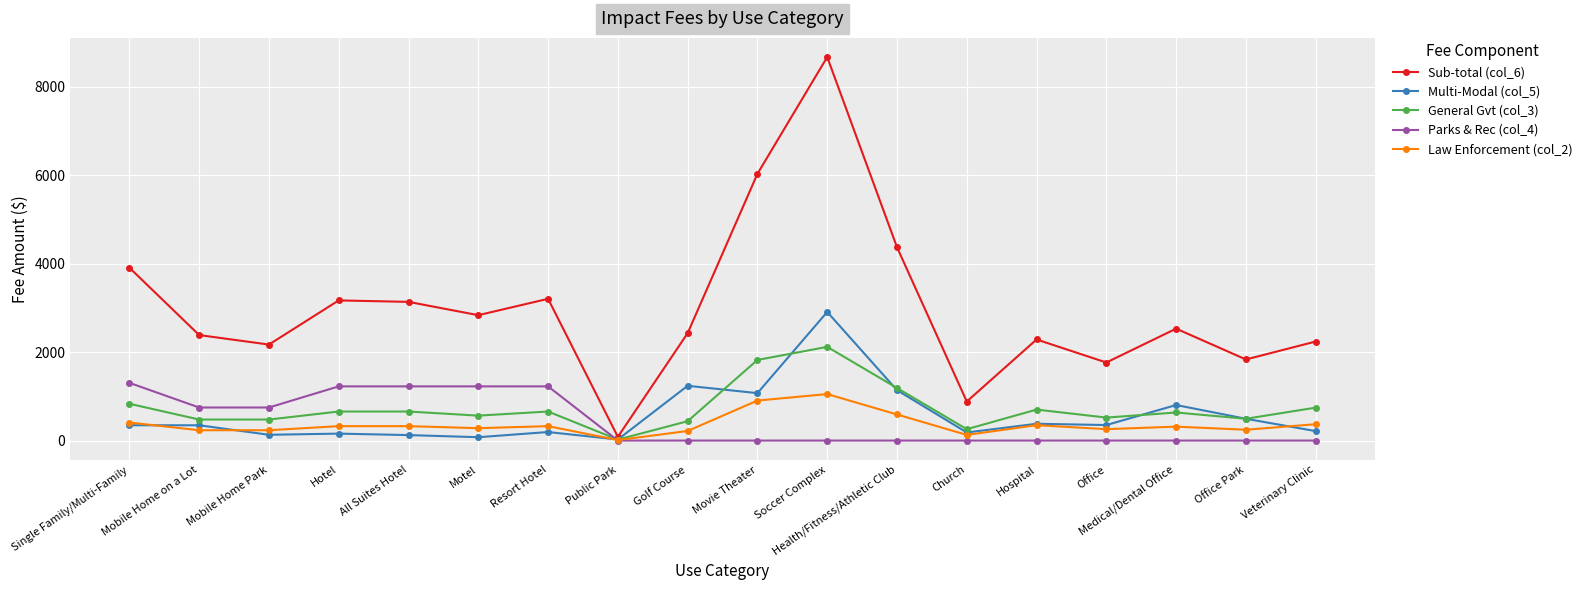

Between Health/Fitness/Athletic Club and Office Park, which series saw the biggest shift?

Sub-total (col_6)